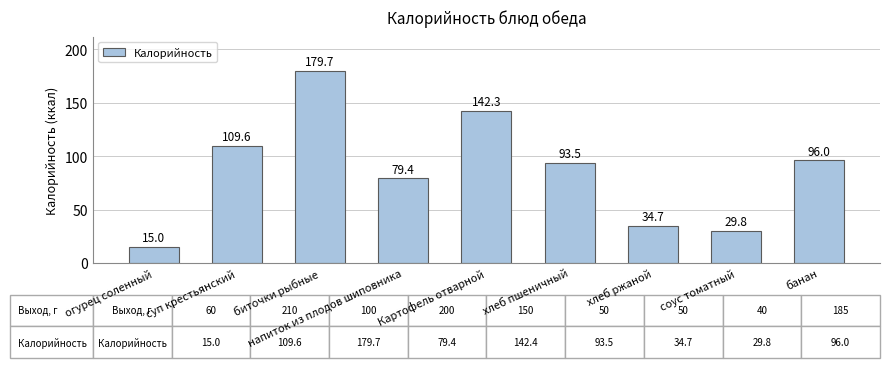

At which label is the value closest to 97?

банан